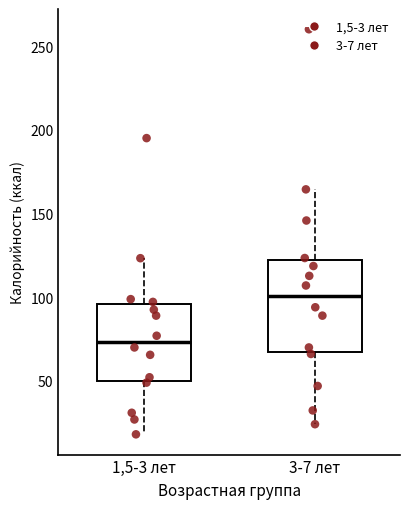

Which box is the tallest, from its lower edge to its upper edge?

3-7 лет